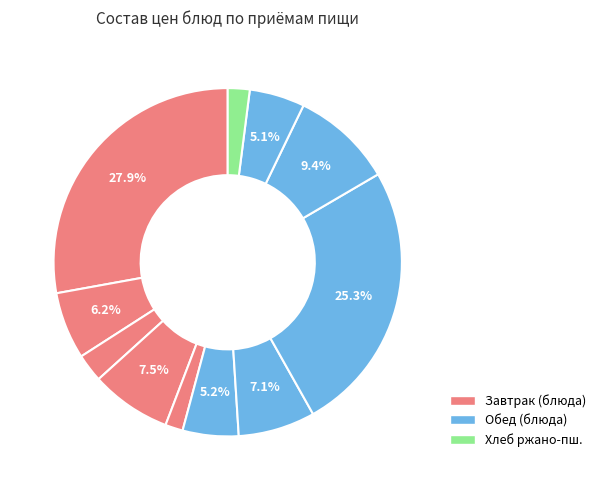

Count the number of slices in the pie.

11